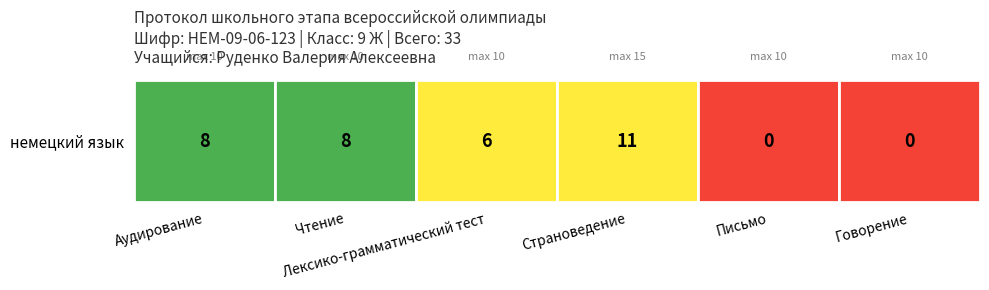

Reading left to right, what are all the values shown in this chart?

8	8	6	11	0	0